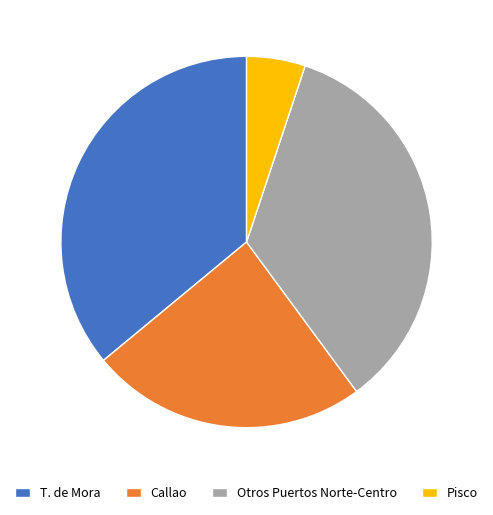

What is the ratio of the value at Callao to the value at Pisco?

4.7